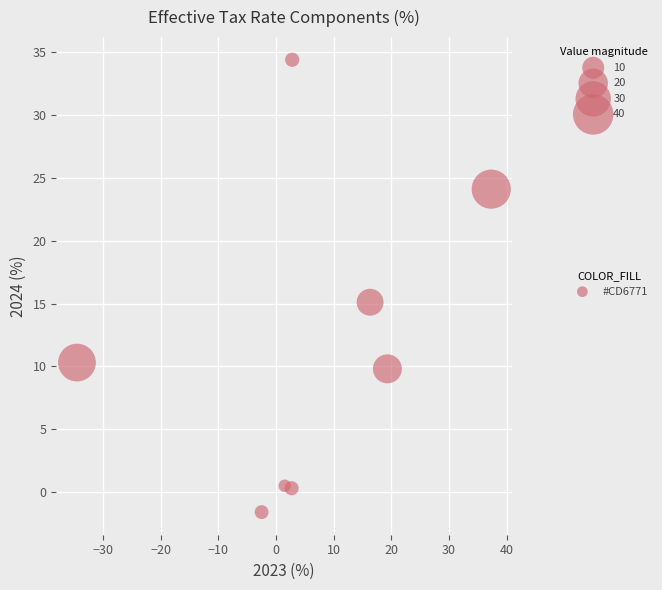

What is the average Y value?

11.6